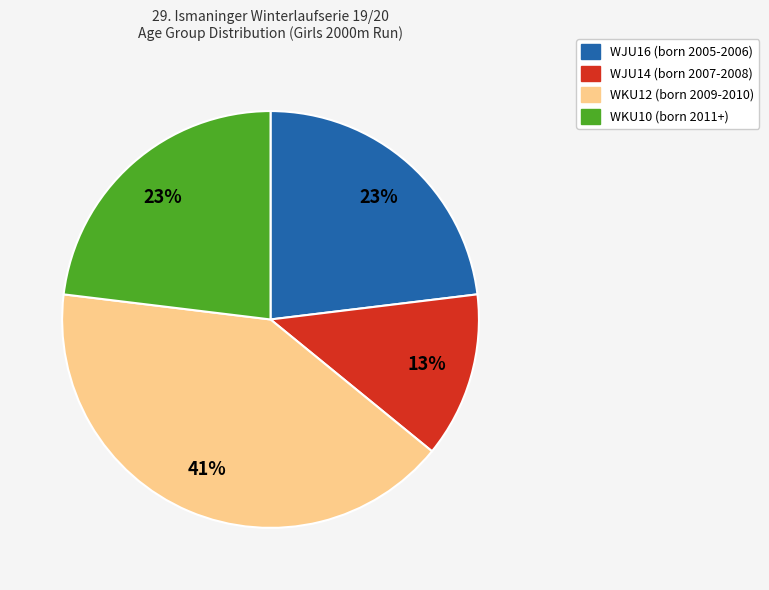

Which has a higher value, WJU14 or WKU12?

WKU12